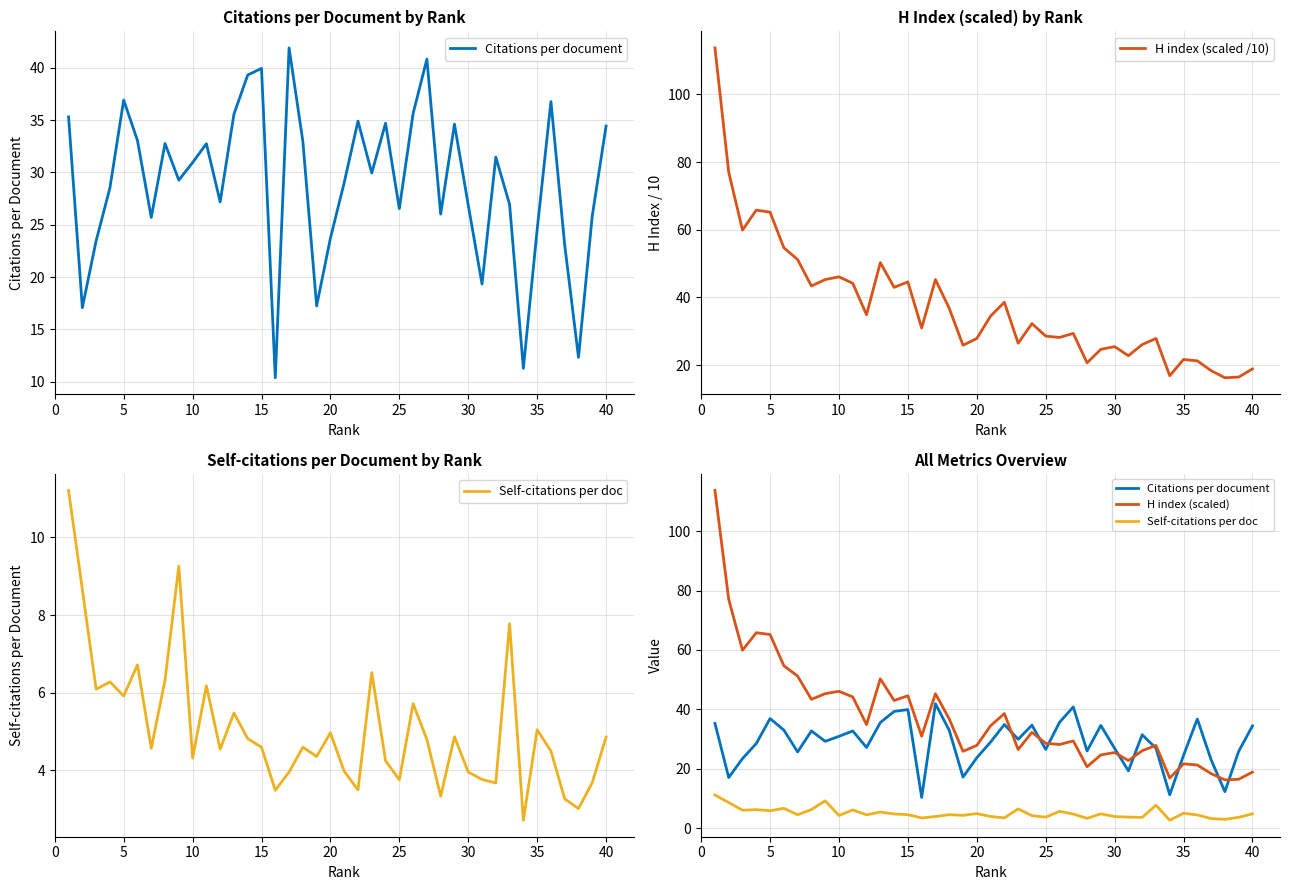

What are all the series names shown in the legend?

Citations per document, H index (scaled /10), Self-citations per doc, H index (scaled)